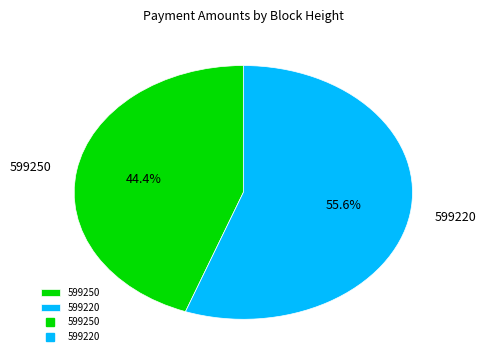

Does any single category account for the majority?

Yes